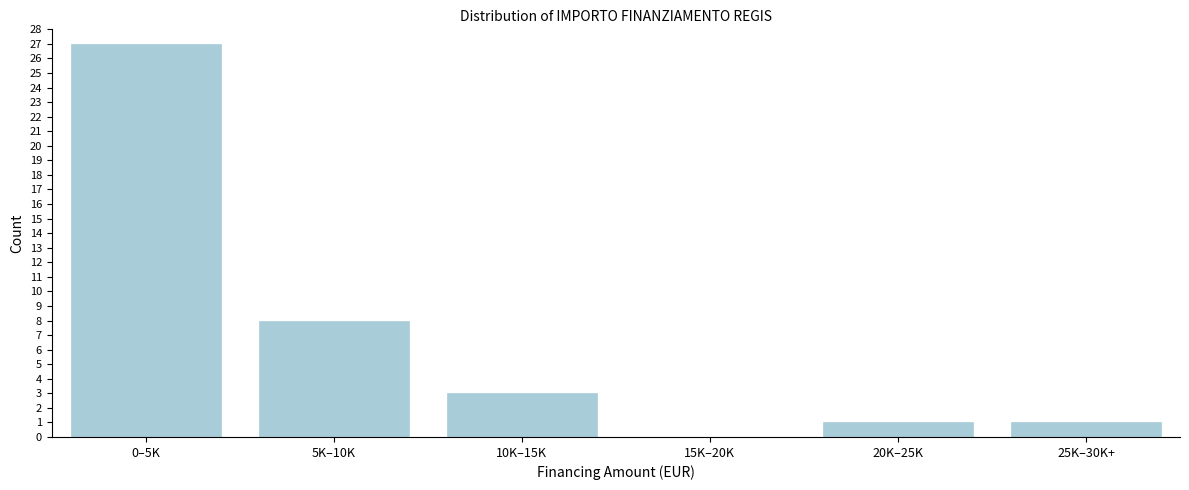

Reading left to right, extract all data points from this chart.

0–5K=27	5K–10K=8	10K–15K=3	15K–20K=0	20K–25K=1	25K–30K+=1